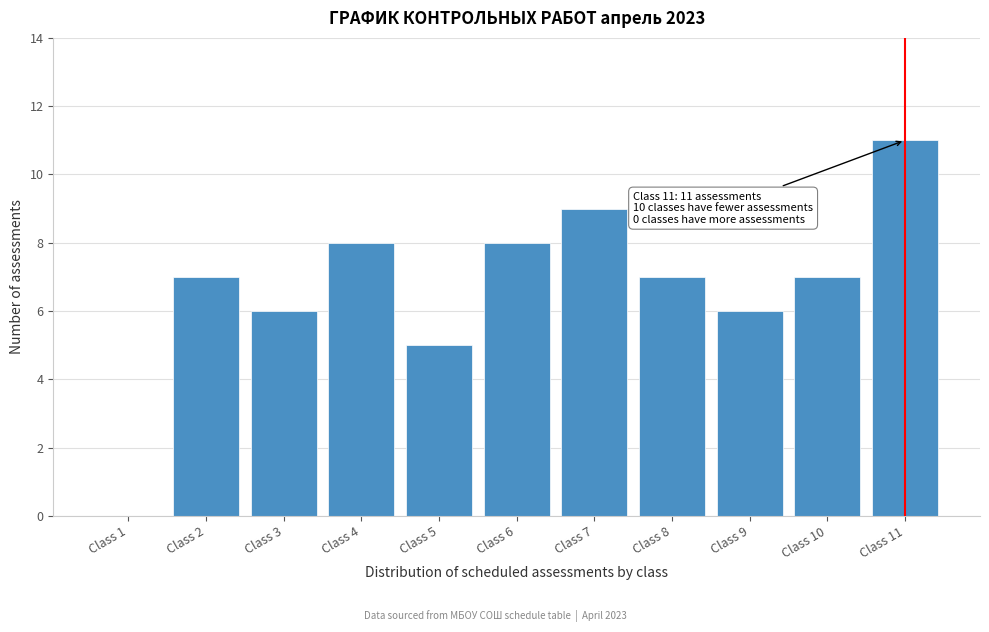

Reading left to right, what are all the values shown in this chart?

Class 1=0	Class 2=7	Class 3=6	Class 4=8	Class 5=5	Class 6=8	Class 7=9	Class 8=7	Class 9=6	Class 10=7	Class 11=11